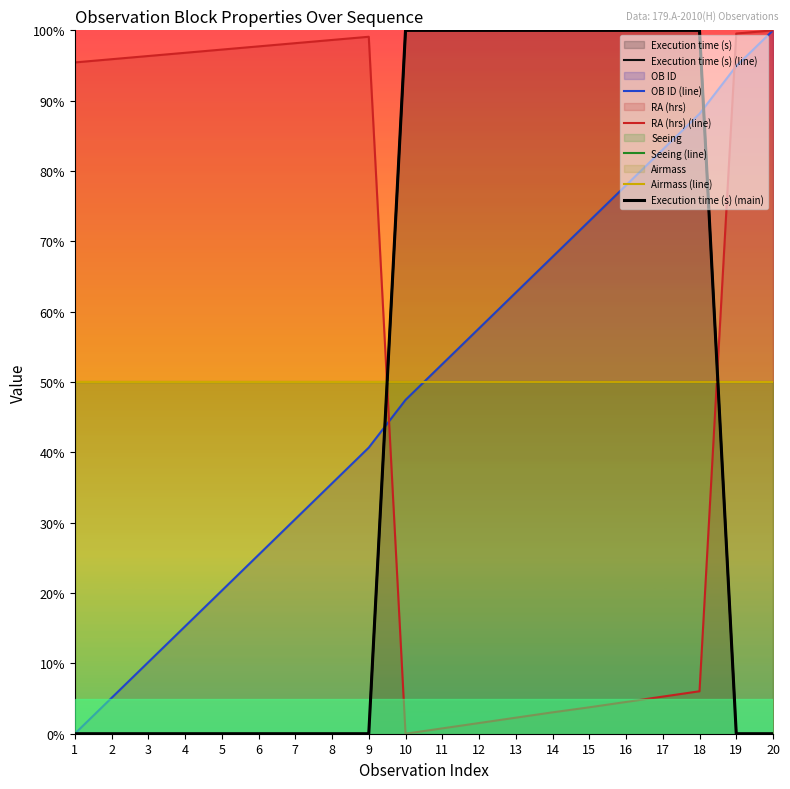

What is the difference between the second highest and second lowest values in the OB ID (line) series?

89.8